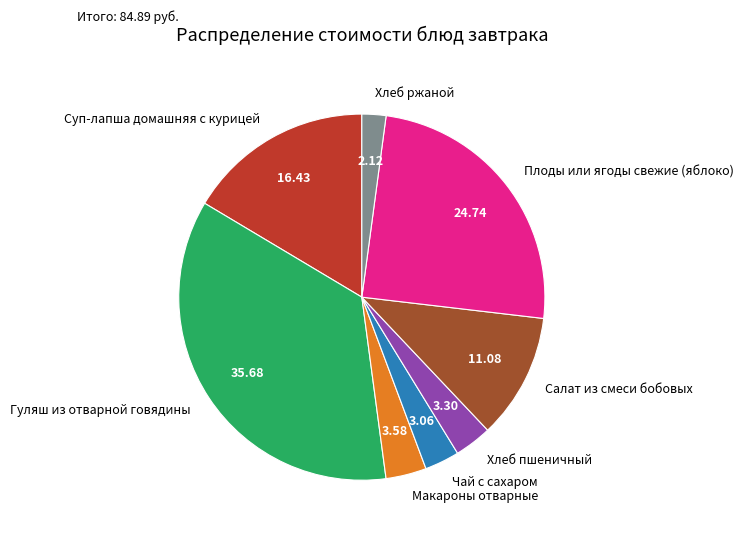

What is the ratio of the value at Плоды или ягоды свежие (яблоко) to the value at Суп-лапша домашняя с курицей?

1.5